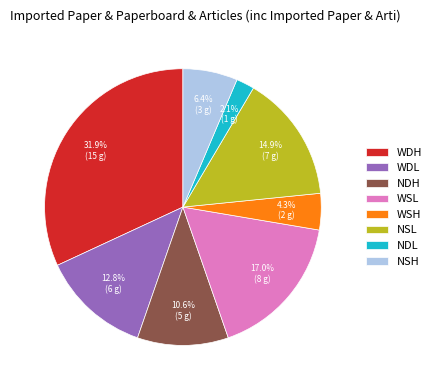

Does any single category account for the majority?

No